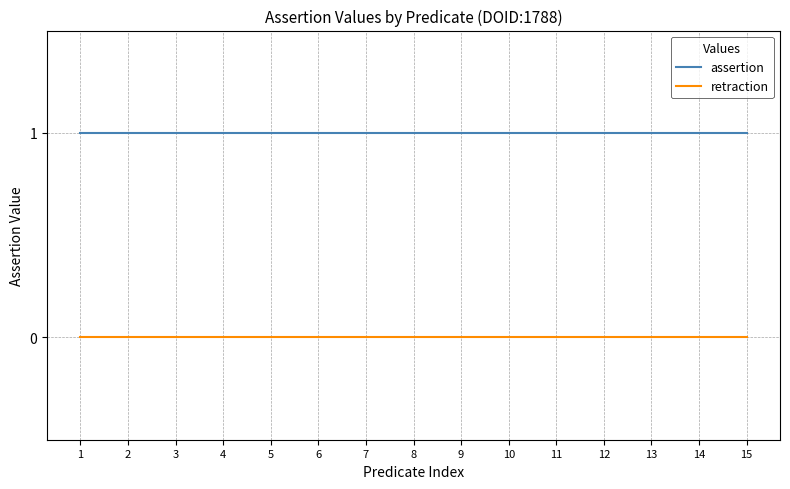

True or false: retraction and assertion intersect in this chart.

False